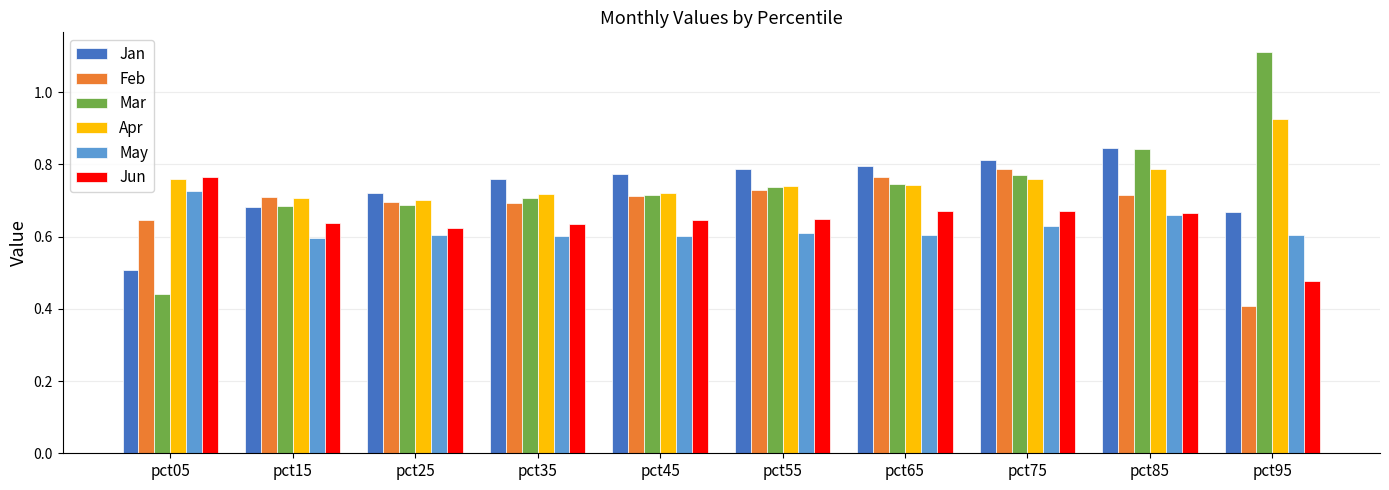

Which series has the widest spread of values?

Mar